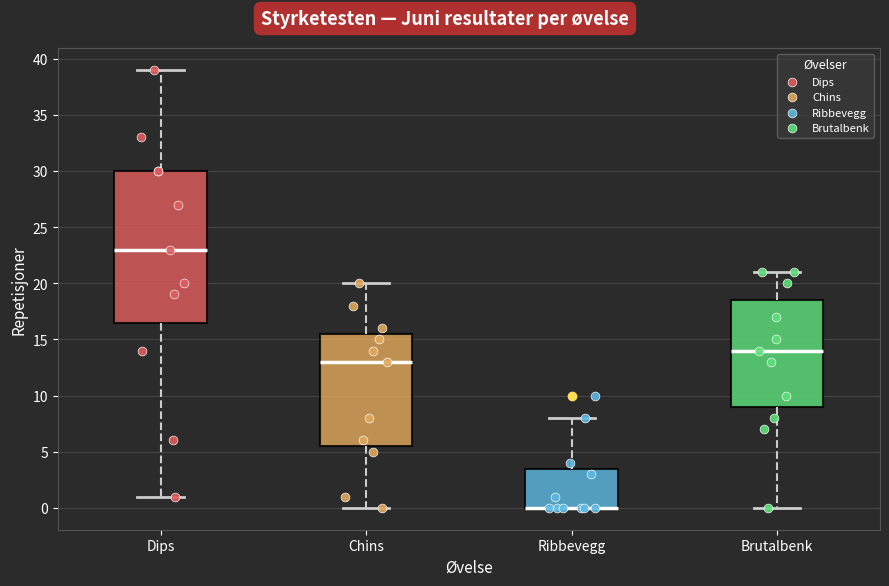

Reading left to right, read every box against the y-axis: the position of its median line, the range the box covers, and the ends of its whiskers. The values are not printed on the chart, so give them approximately, as read against the axis.

Dips: median 23.0, box 16.5 to 30.0, whiskers 1.0 to 39.0
Chins: median 13.0, box 5.5 to 15.5, whiskers 0.0 to 20.0
Ribbevegg: median 0.0 (drawn on the box's lower edge), box 0.0 to 3.5, whiskers 0.0 to 8.0
Brutalbenk: median 14.0, box 9.0 to 18.5, whiskers 0.0 to 21.0